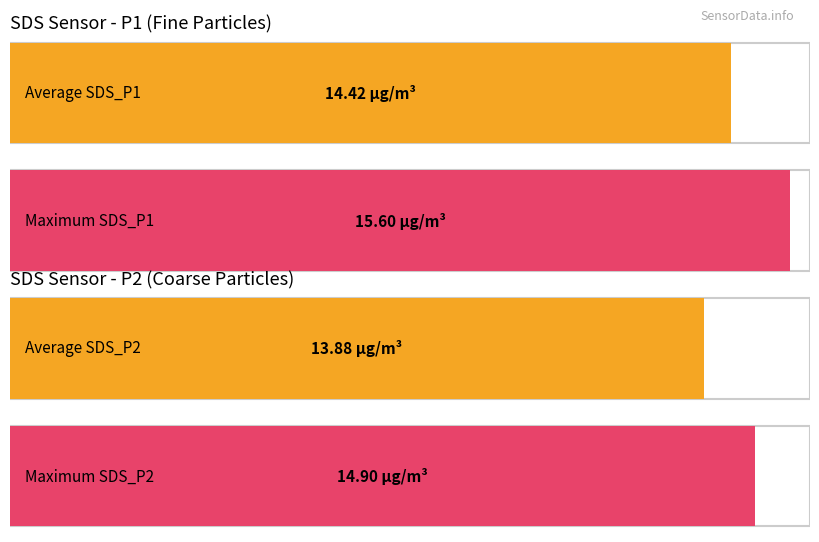

Which series has the largest total across all categories?

SDS_P1